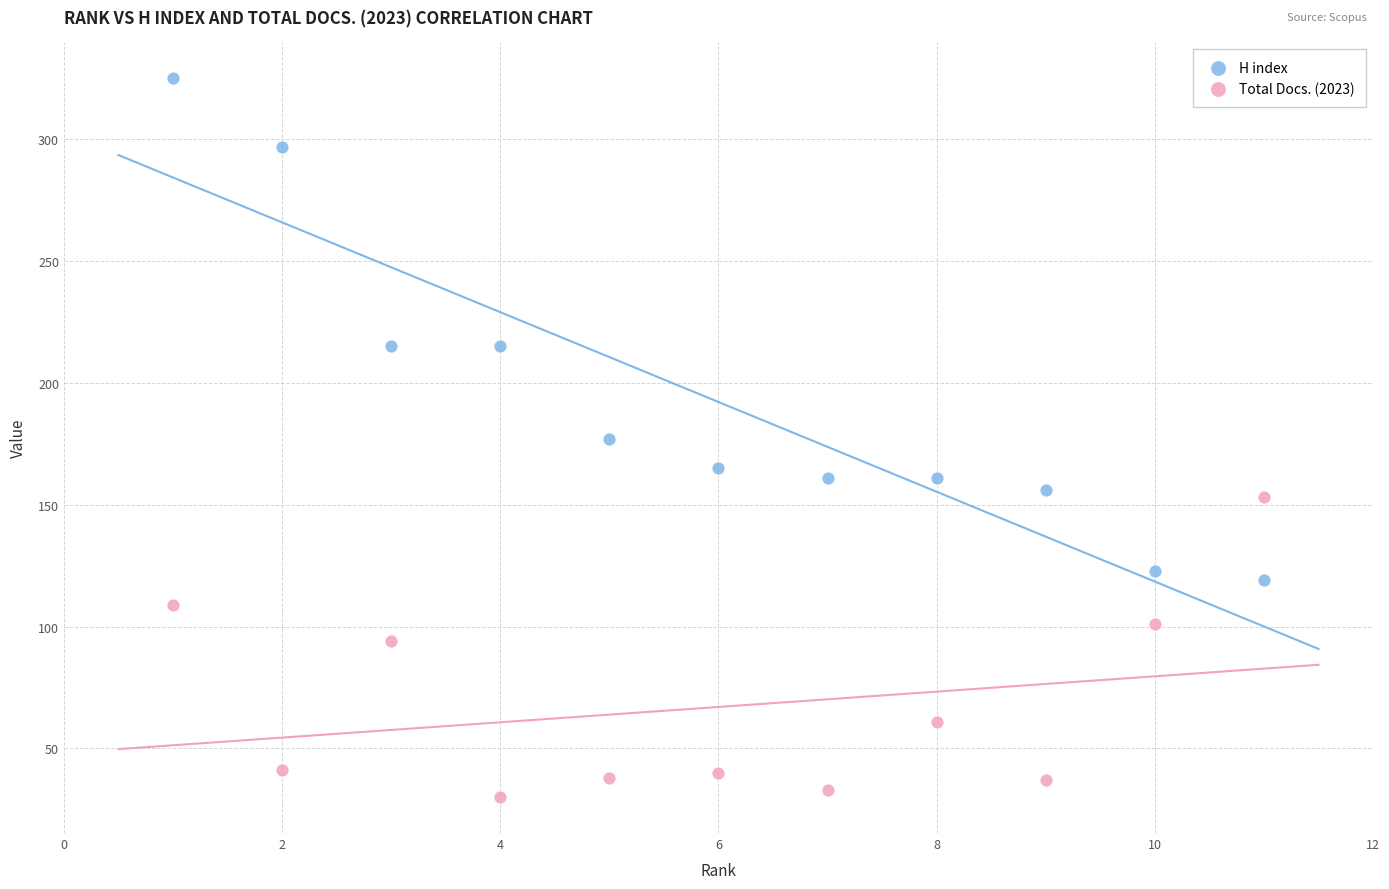

Which series has the largest Y range (max minus min)?

H index